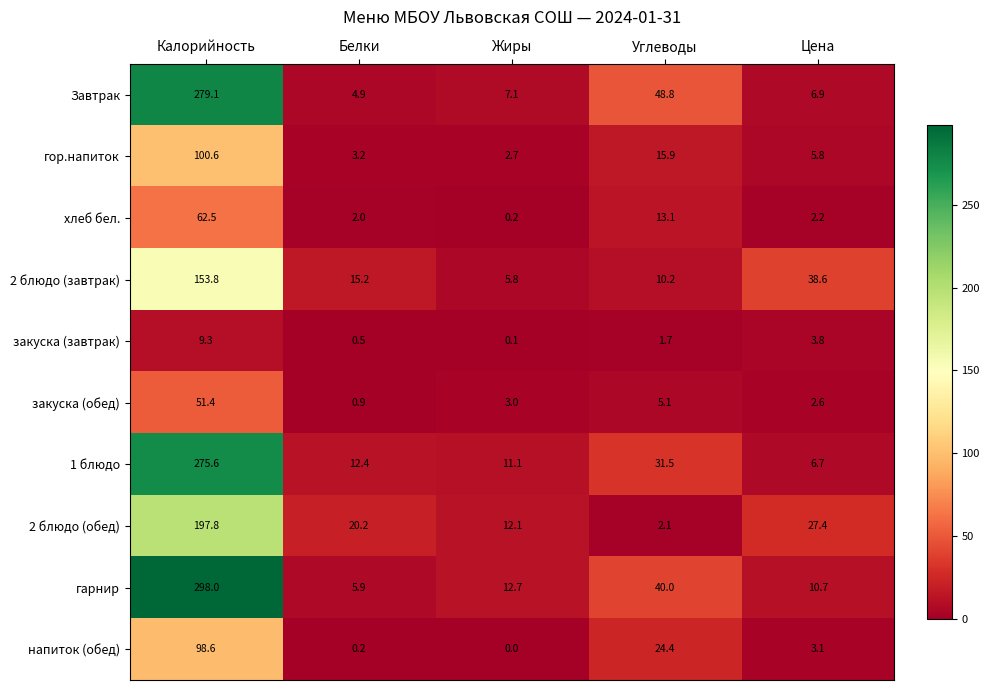

What is the minimum value for гарнир?

5.9